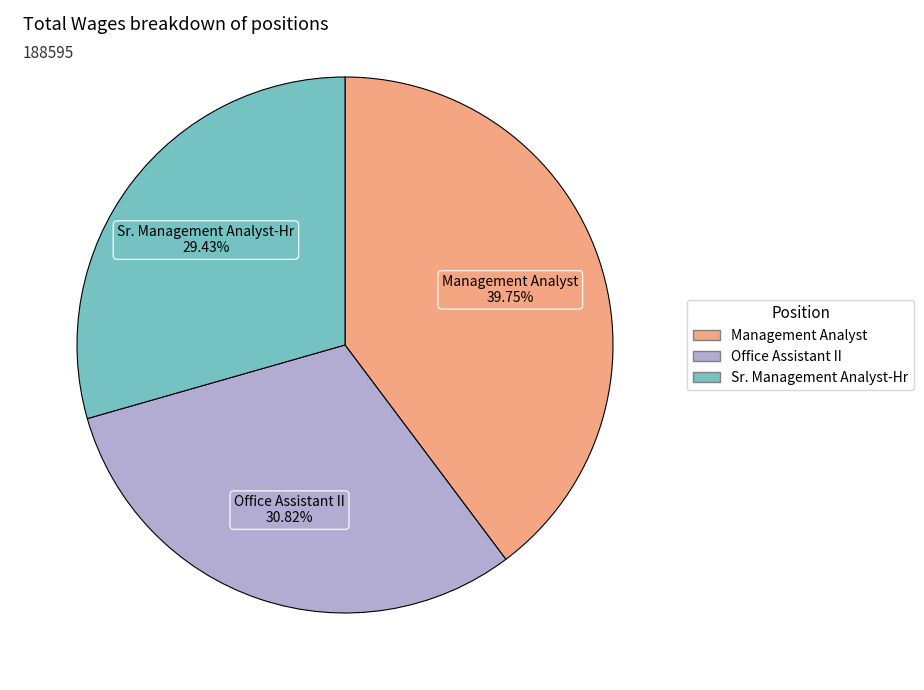

What percentage do Office Assistant II and Management Analyst together represent?

70.6%